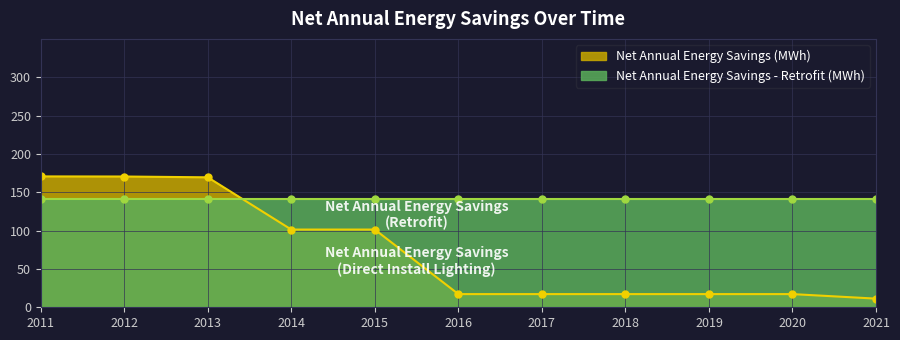

What is the value of the Net Annual Energy Savings (MWh) point at the 10th from the left?

17.2